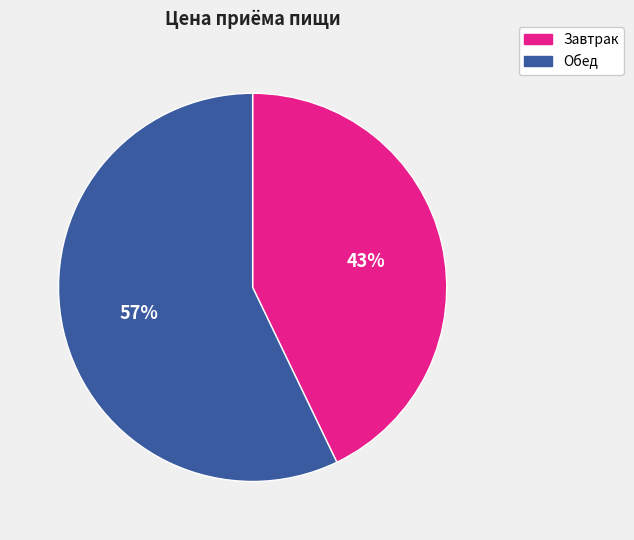

True or false: Обед accounts for 49% of the total.

False